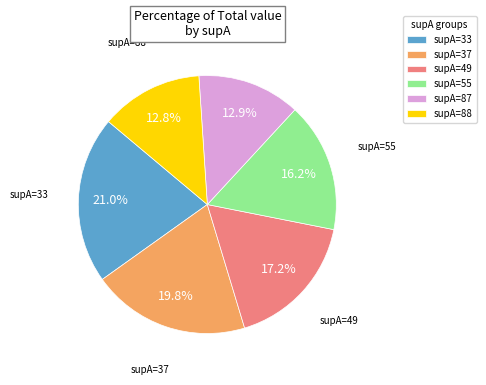

Which slice is the largest?

supA=33